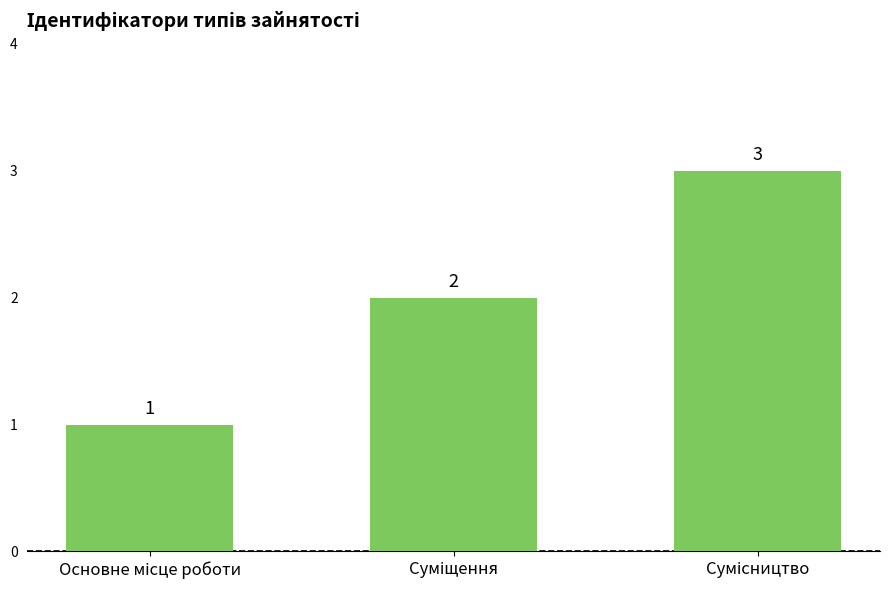

What is the sum of all values?

6